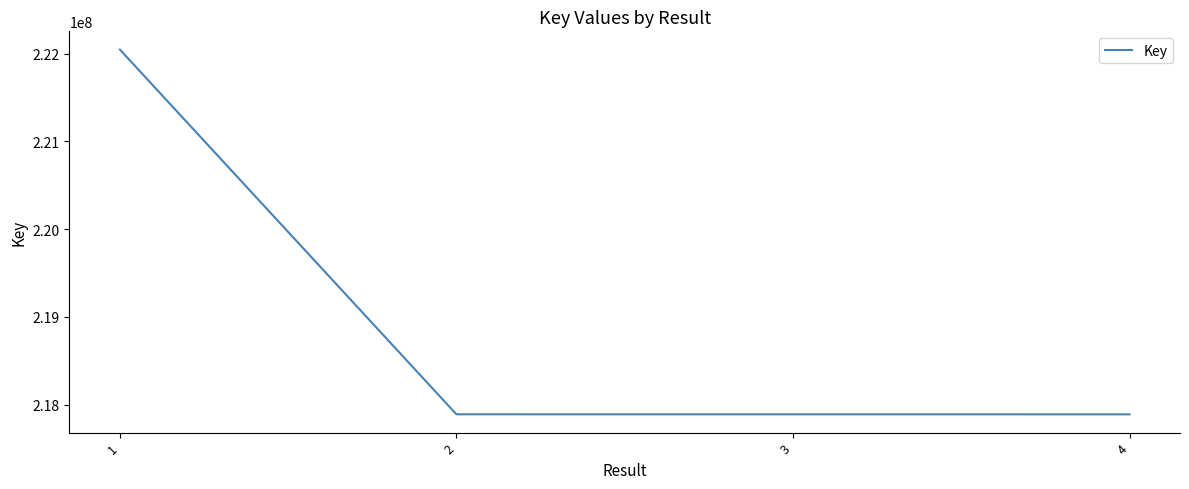

Is it true that the value at 2 is 217889333?

True